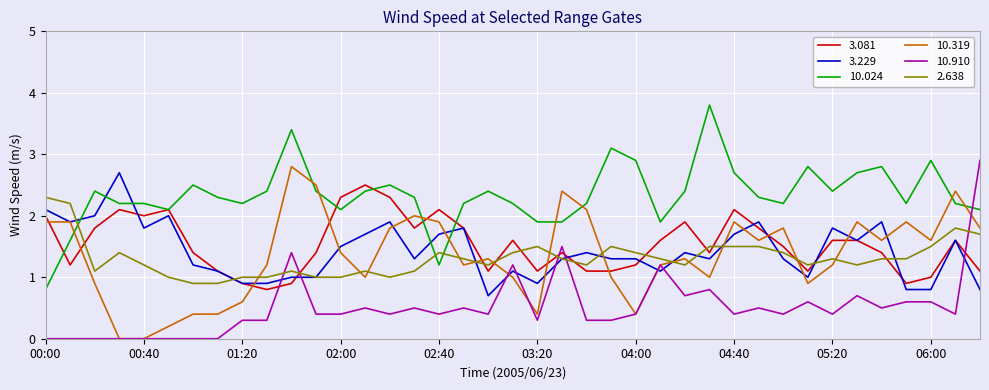

After their last crossing, which series has the higher values: 10.024 or 10.910?

10.910